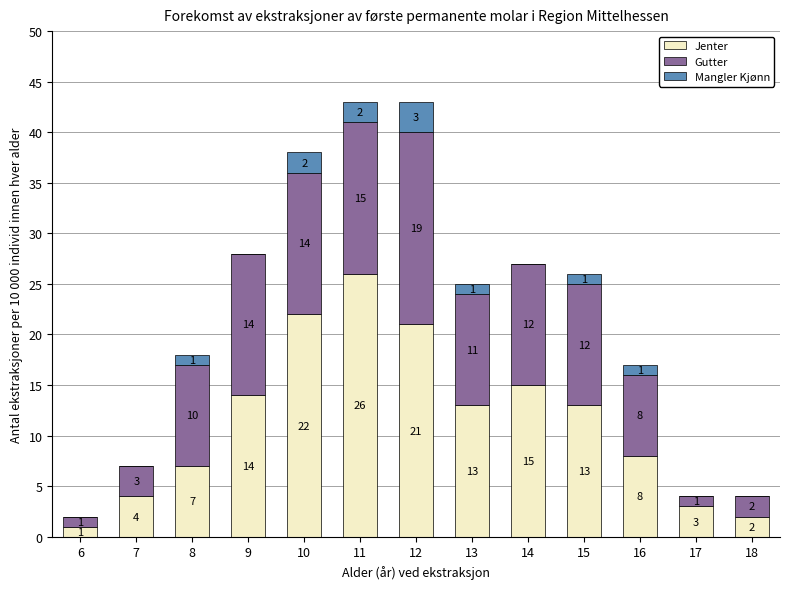

The value of Jenter at 9 is 14. True or false?

True